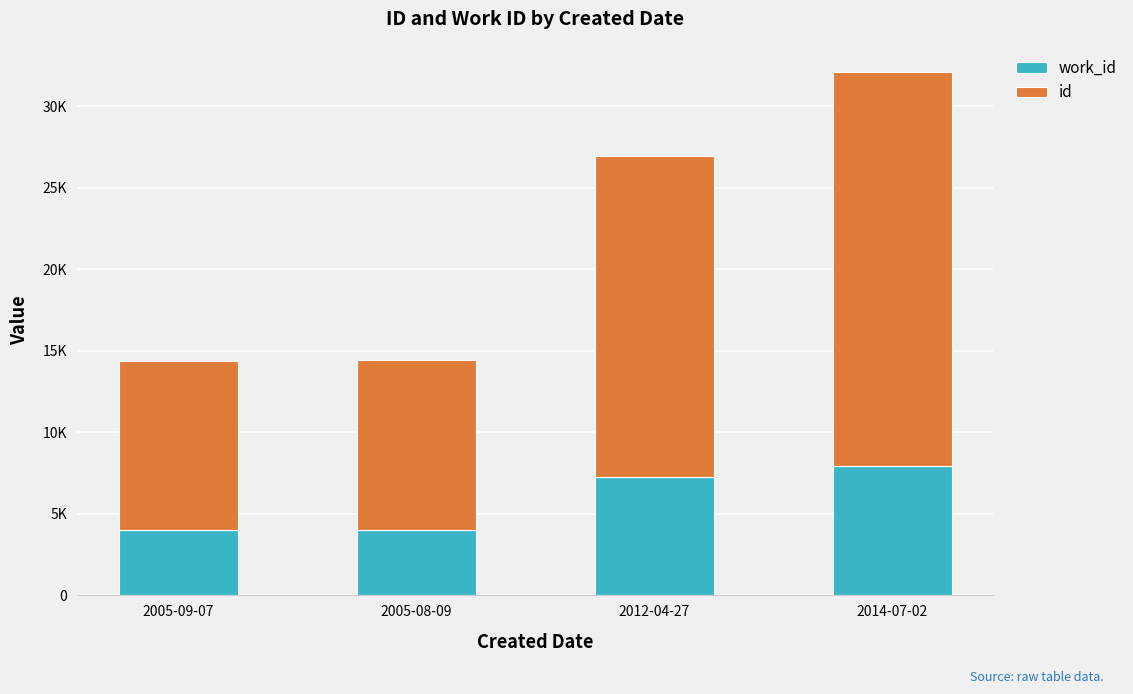

Are the bars grouped side by side (vs. stacked)?

No